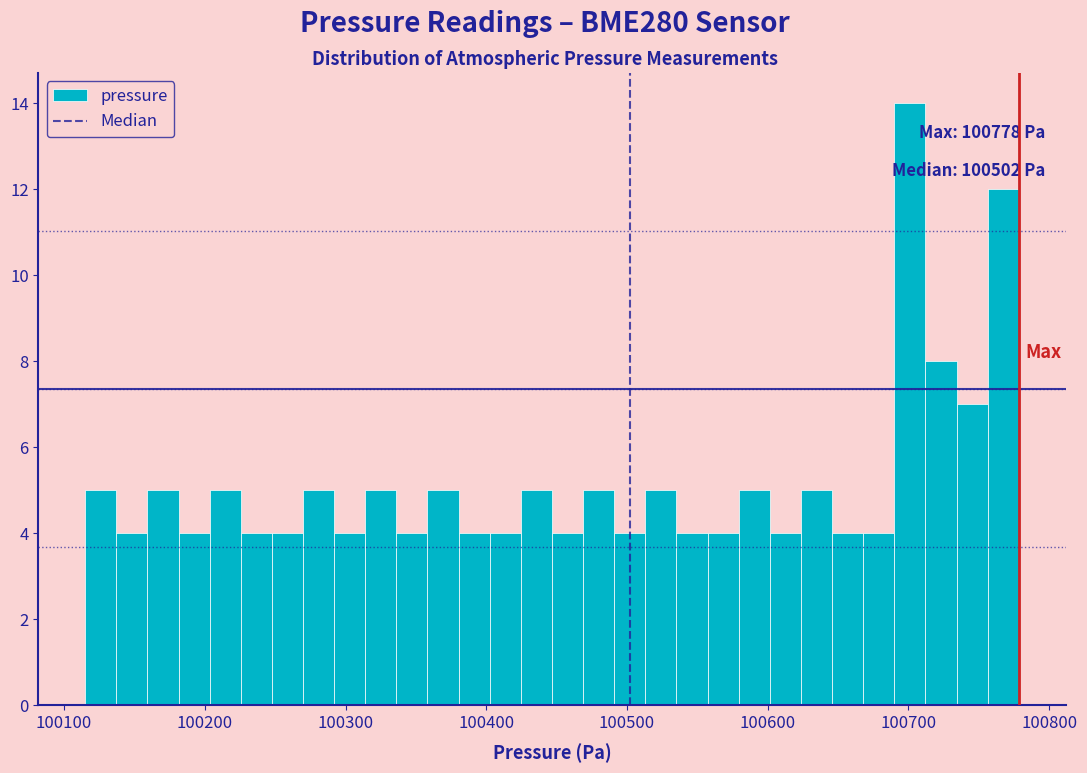

Read against the x-axis, roughly where is the centre of the tallest bar?

100700